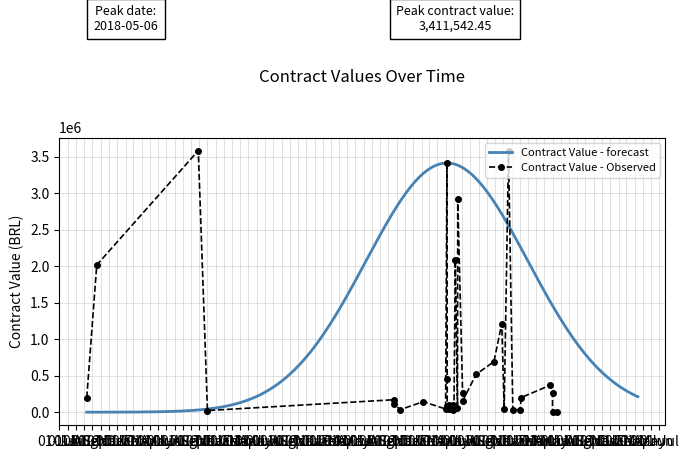

Is this an area chart (filled region under the line)?

No